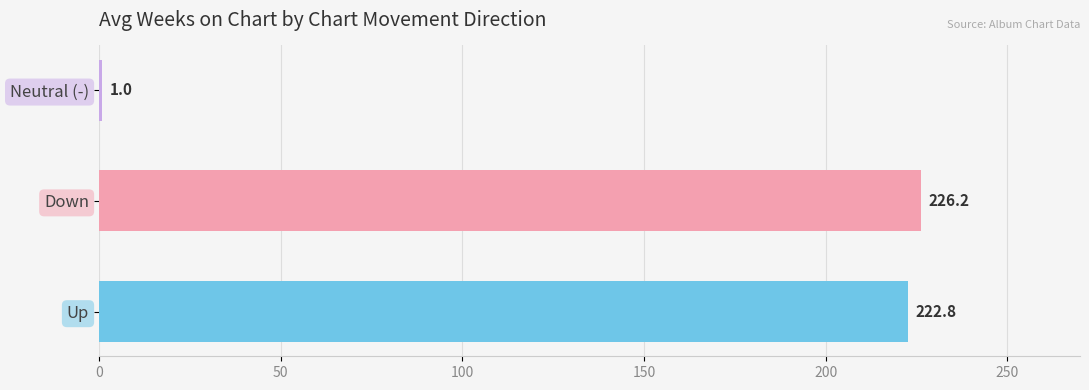

Is it true that the value at Down is 91.6?

False